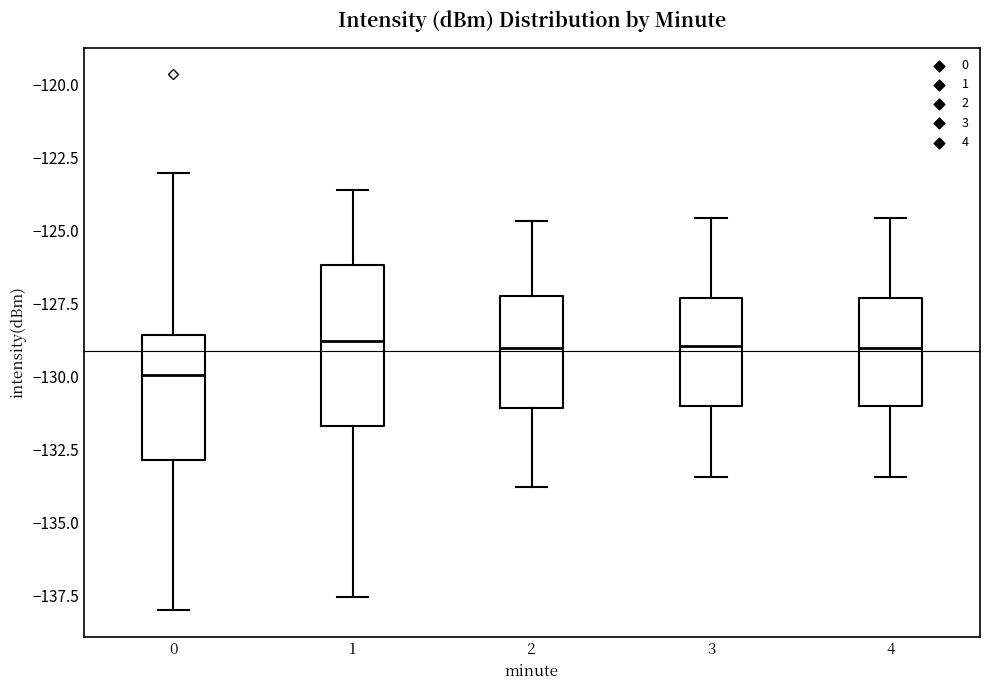

Where does the upper whisker of the box at x = 1 end on the y-axis? The values are not printed on the chart, so give them approximately, as read against the axis.

-123.5